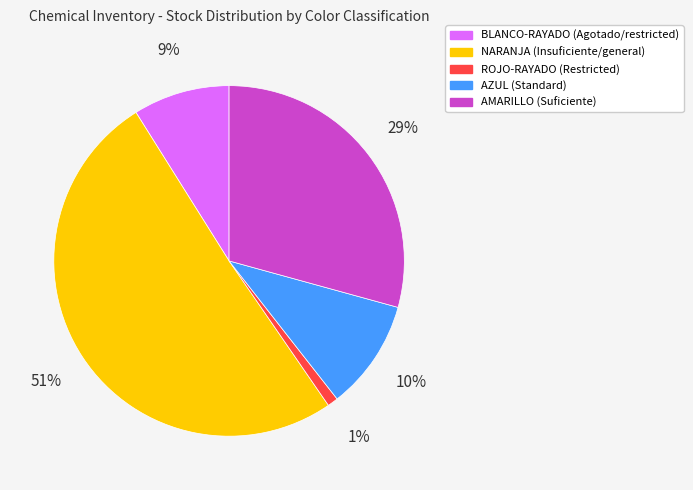

Which category has the biggest portion of the pie?

NARANJA